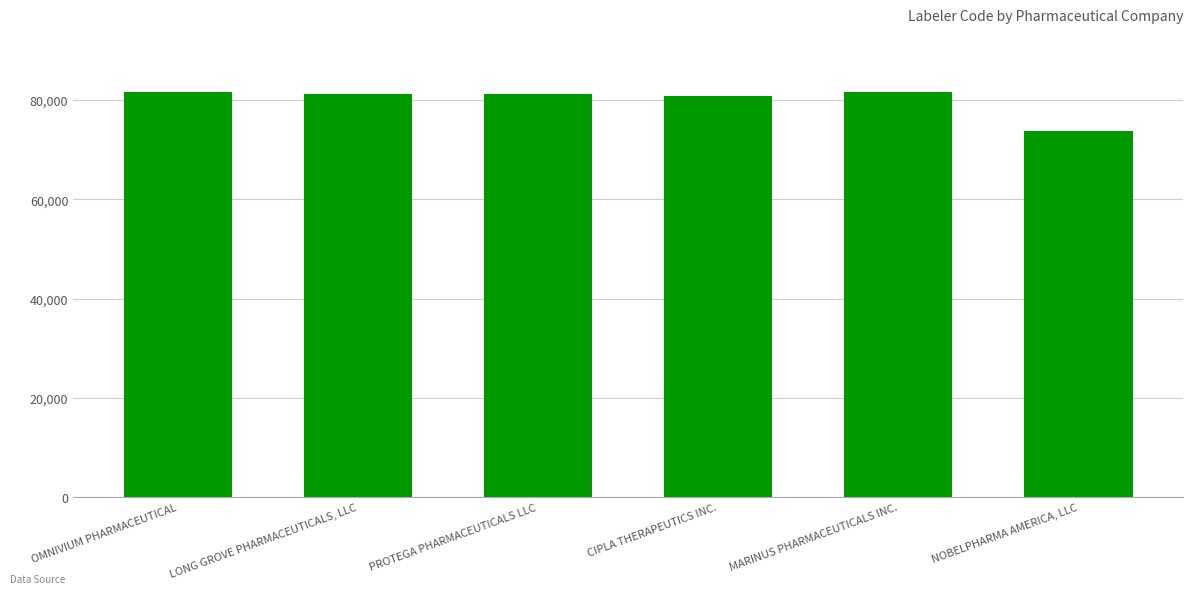

What is the ratio of the value at PROTEGA PHARMACEUTICALS LLC to the value at NOBELPHARMA AMERICA, LLC?

1.1